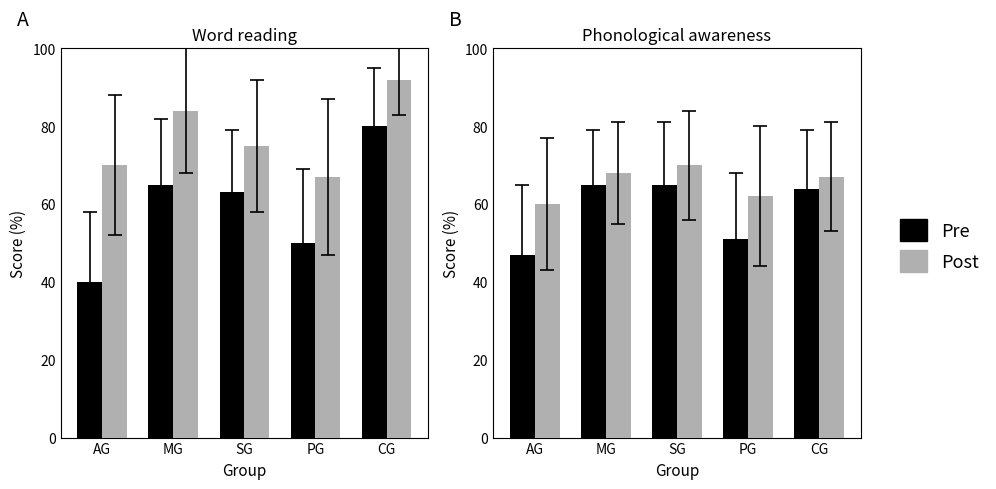

What is the value of the Post bar at the 2nd from the left?

68